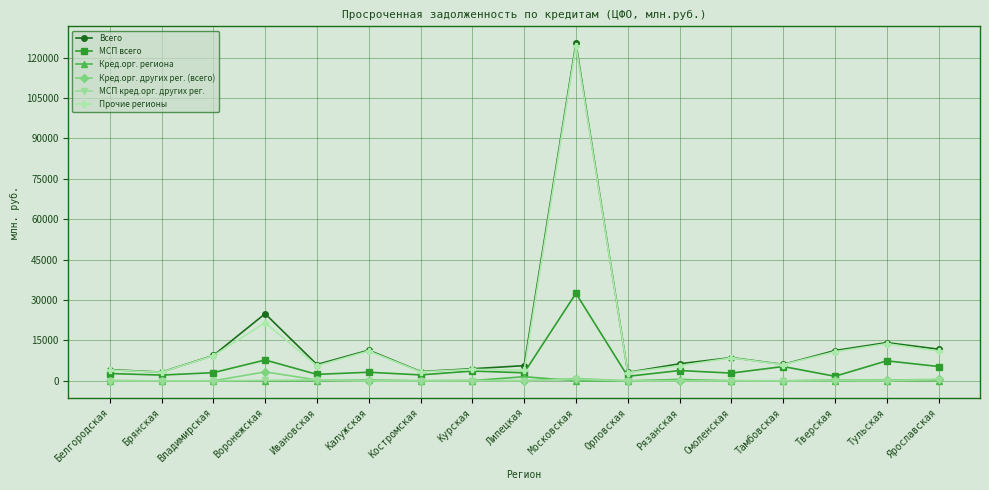

True or false: МСП кред.орг. других рег. and Всего cross at least once.

False